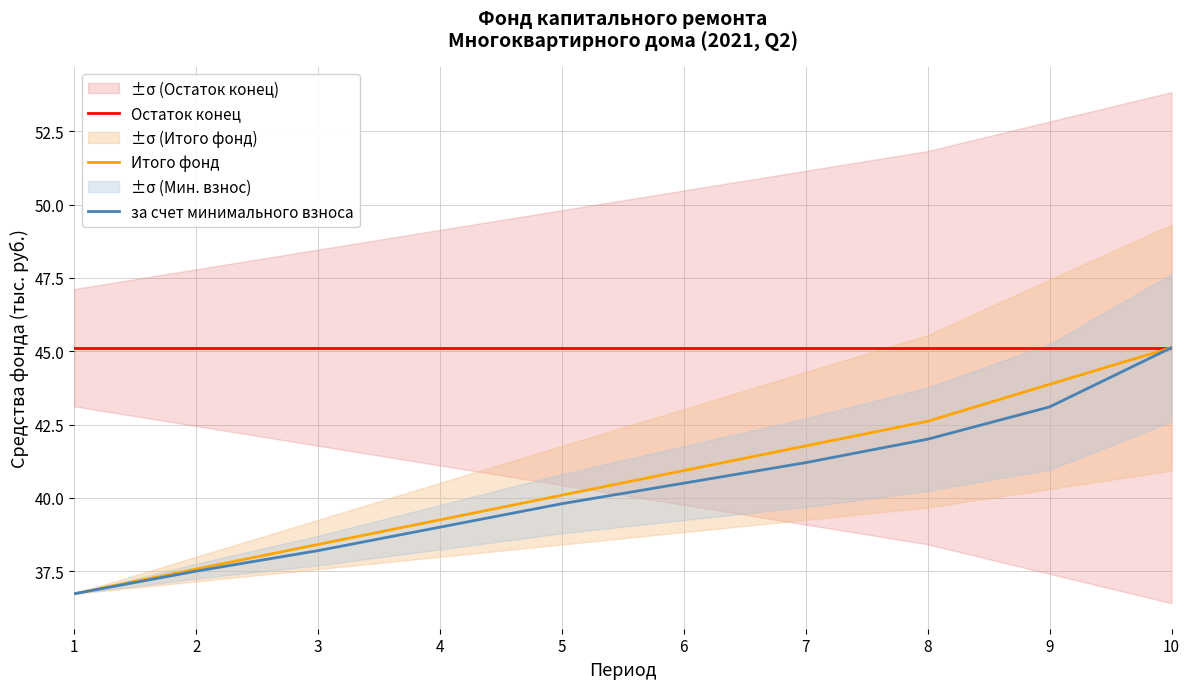

What are all the series names shown in the legend?

Остаток конец, Итого фонд, за счет минимального взноса